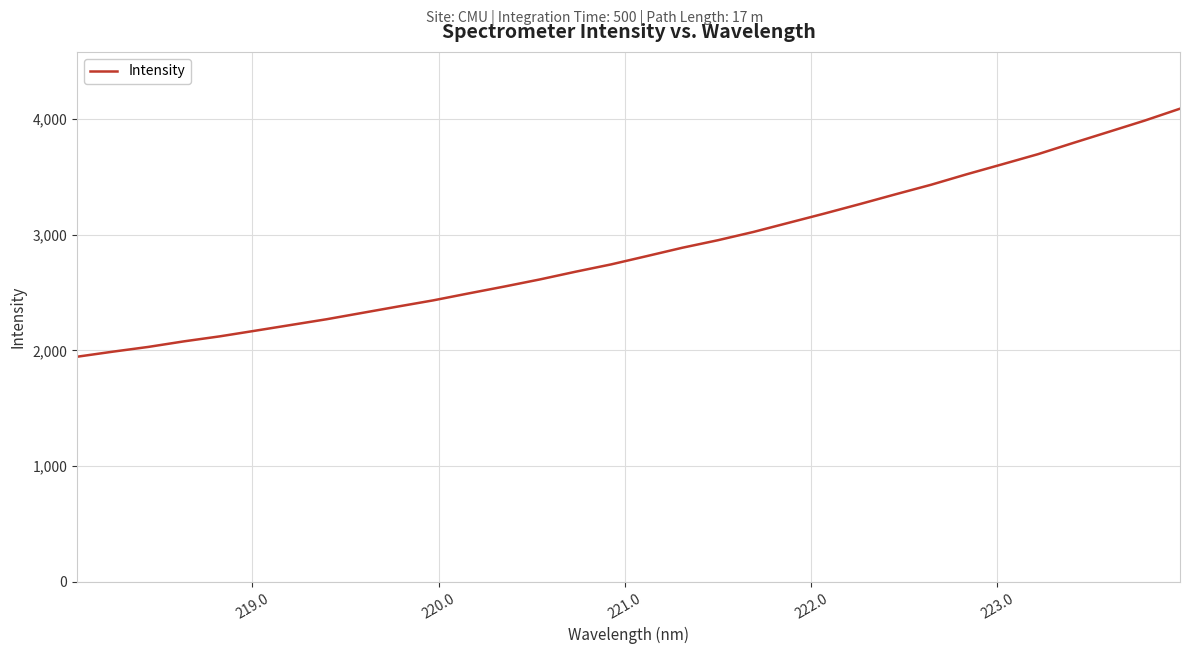

What is the difference between the maximum and minimum values?

2143.1